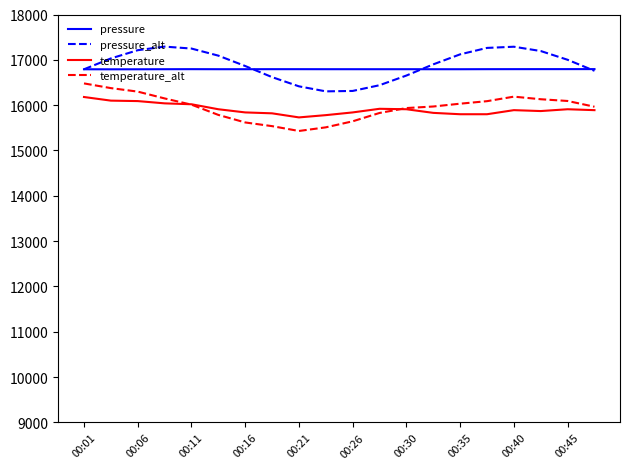

Does the chart display data point markers on the line(s)?

No